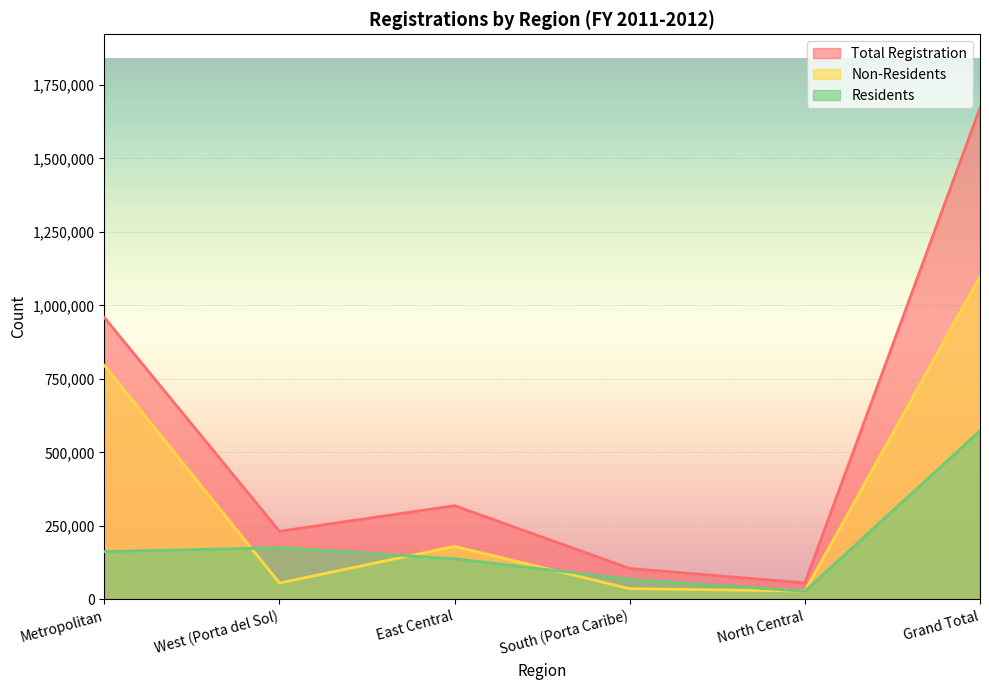

Reading left to right, extract all data points from this chart.

Total Registration: Metropolitan=958858	West (Porta del Sol)=231950	East Central=318952	South (Porta Caribe)=105377	North Central=56194	Grand Total=1671331
Non-Residents: Metropolitan=796172	West (Porta del Sol)=55815	East Central=180536	South (Porta Caribe)=36766	North Central=28573	Grand Total=1097862
Residents: Metropolitan=162686	West (Porta del Sol)=176135	East Central=138416	South (Porta Caribe)=68611	North Central=27621	Grand Total=573469